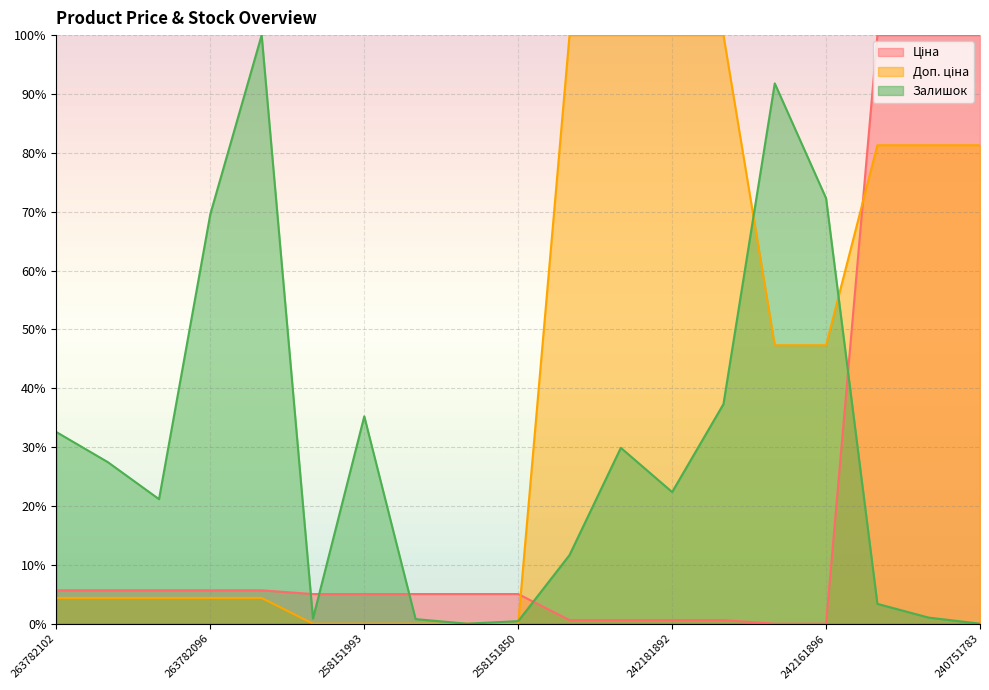

Reading left to right, extract all data points from this chart.

Ціна: 5.7	5.7	5.7	5.7	5.7	5.0	5.0	5.0	5.0	5.0	0.6	0.6	0.6	0.6	0.0	0.0	100.0	100.0	100.0
Доп. ціна: 4.4	4.4	4.4	4.4	4.4	0.0	0.0	0.0	0.0	0.0	100.0	100.0	100.0	100.0	47.3	47.3	81.3	81.3	81.3
Залишок: 32.6	27.5	21.2	69.6	100.0	0.9	35.2	0.8	0.0	0.4	11.7	29.9	22.4	37.3	91.8	72.3	3.4	1.0	0.0